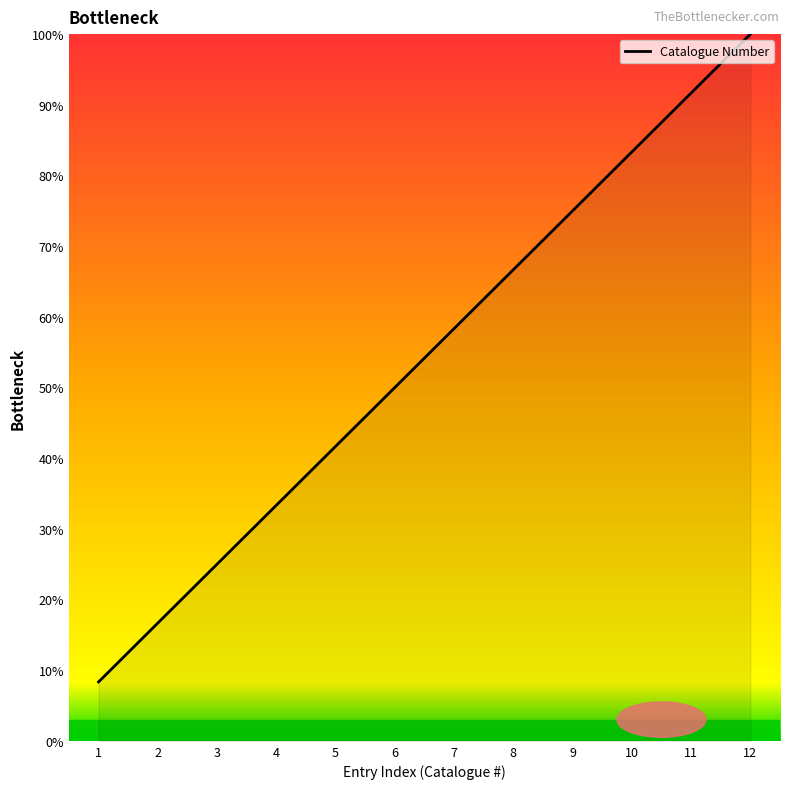

What is the difference between the second highest and minimum values?

83.3